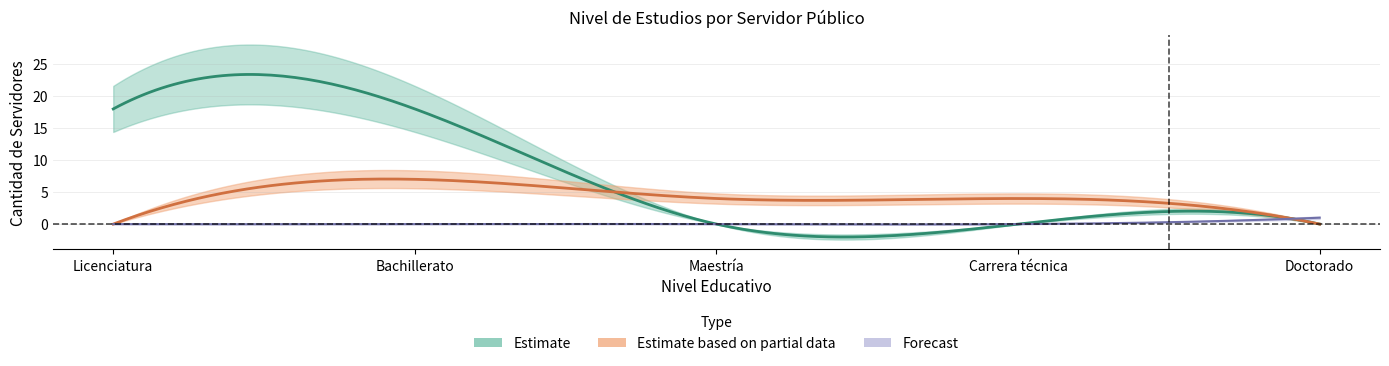

True or false: Estimate_mid and edu_level_numeric cross at least once.

False